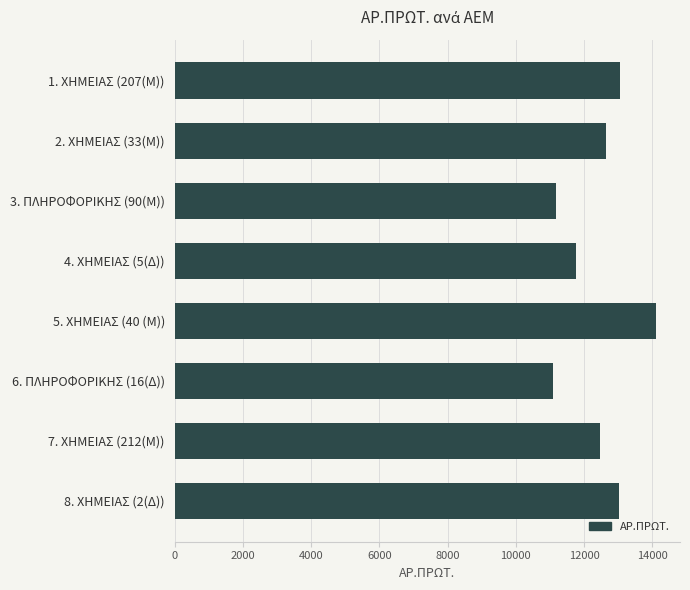

What is the change in value from 2. ΧΗΜΕΙΑΣ (33(Μ)) to 8. ΧΗΜΕΙΑΣ (2(Δ))?

+386